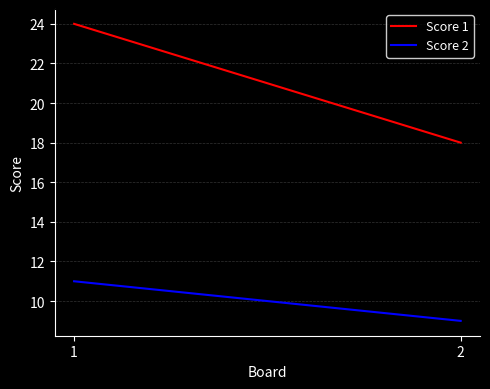

At which label does Score 2 reach its minimum?

2